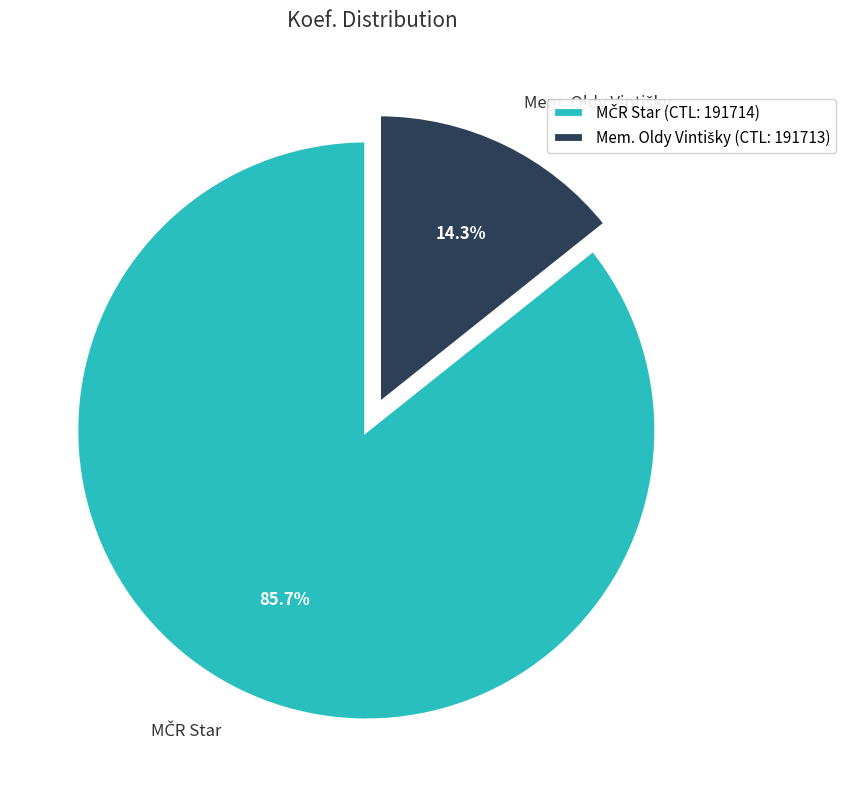

Does any single category account for the majority?

Yes